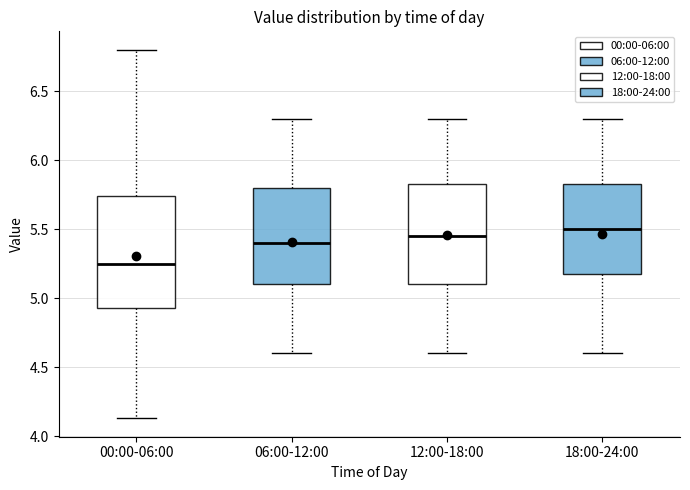

Where is the lower edge of the box for 18:00-24:00 on the y-axis? The values are not printed on the chart, so give them approximately, as read against the axis.

5.20